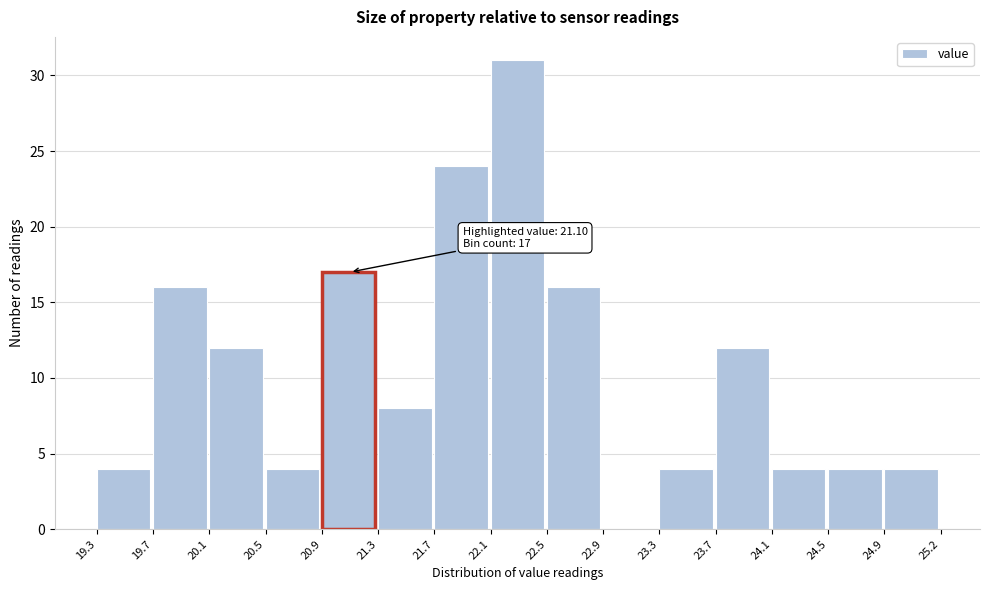

Over which range of the x-axis is the bar tallest?

22.1 to 22.5